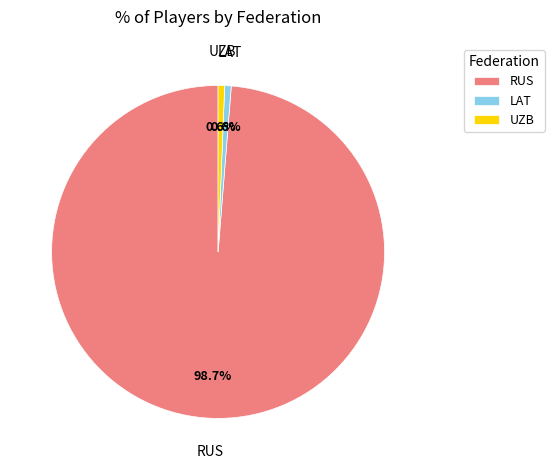

To the nearest percent, what is the average slice percentage?

33%